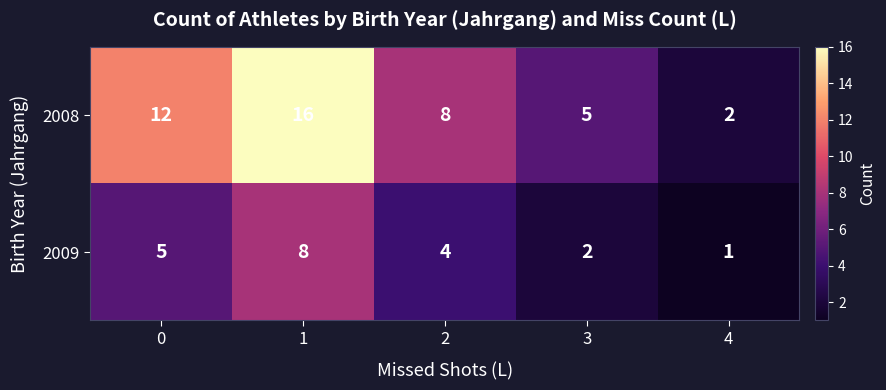

How many data points does each series have?

5